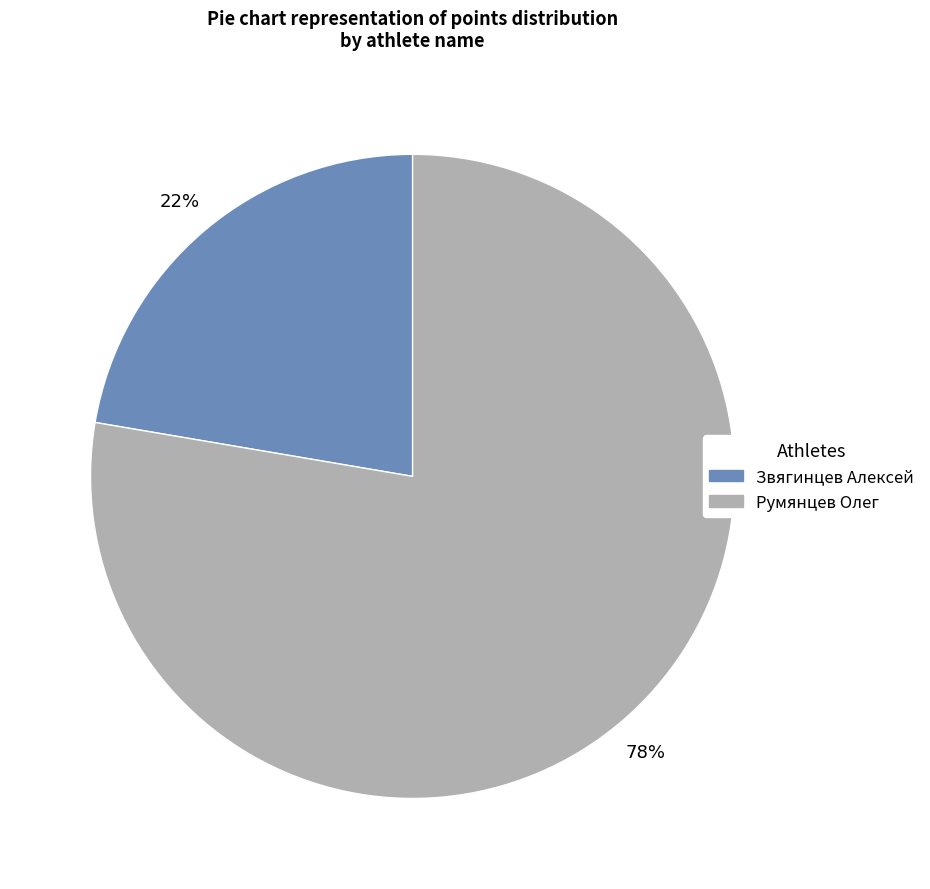

How many slices are in this pie chart?

2